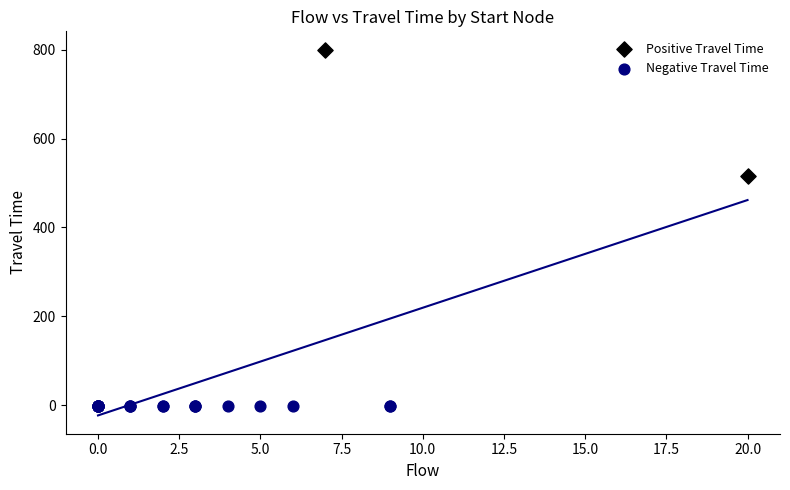

What are all the series names shown in the legend?

Positive Travel Time, Negative Travel Time